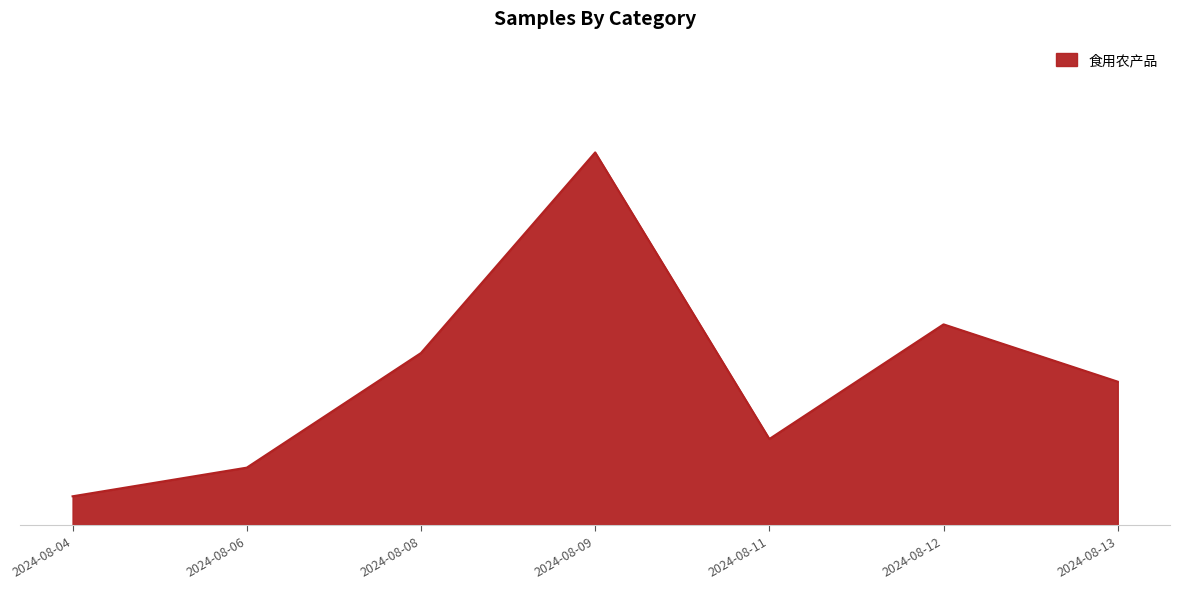

Is this an area chart (filled region under the line)?

Yes